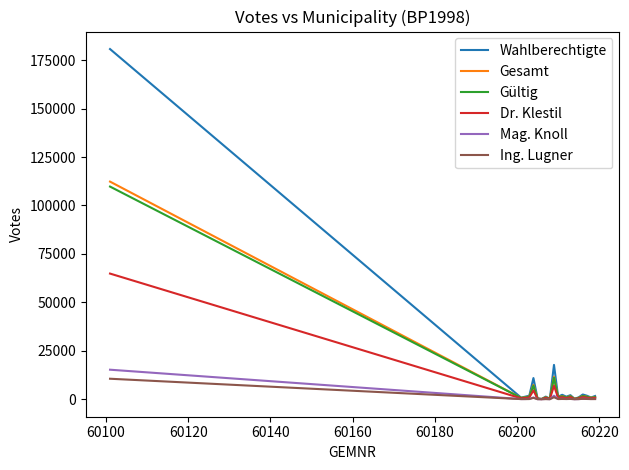

What are all the series names shown in the legend?

Wahlberechtigte, Gesamt, Gültig, Dr. Klestil, Mag. Knoll, Ing. Lugner